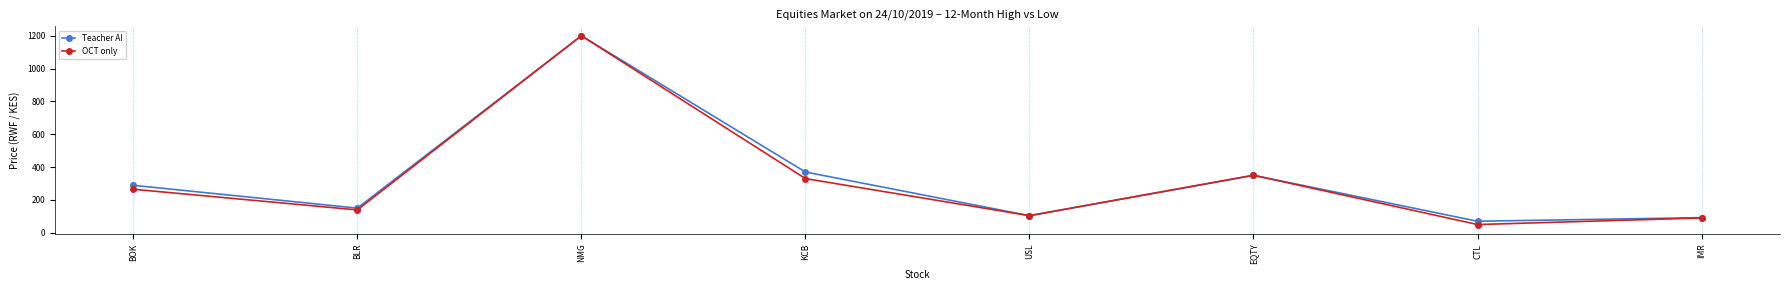

What is the difference between the maximum and minimum values in the Teacher AI series?

1130